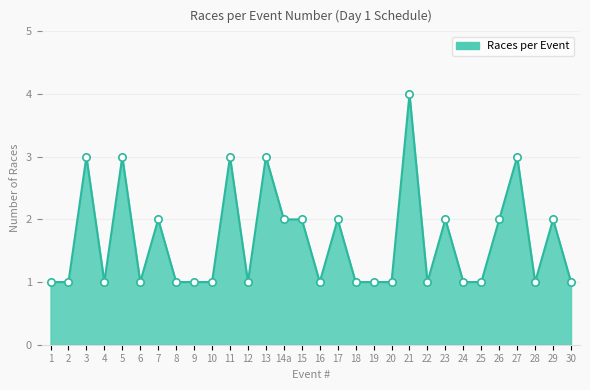

Approximately how many times larger is the value at 9 compared to 10?

1.0